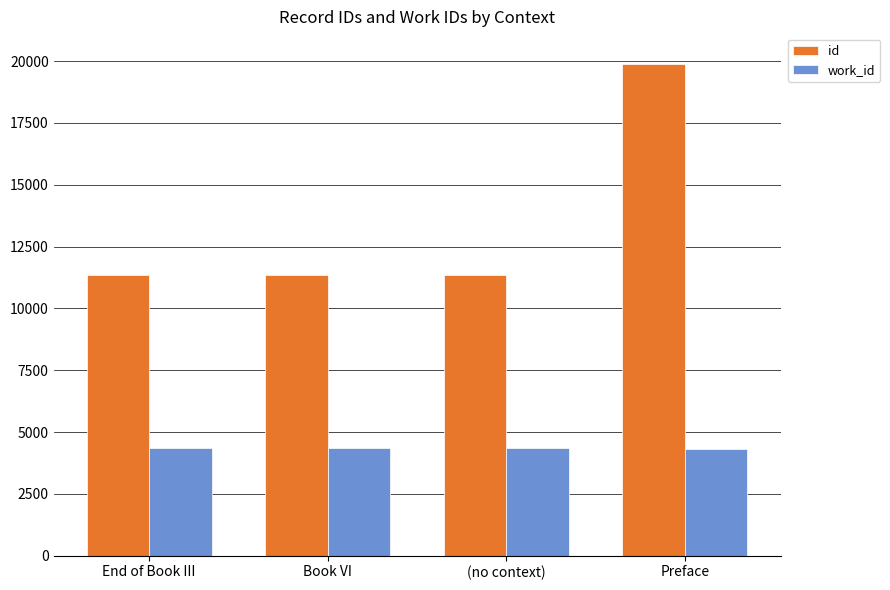

What is the total value across all series at (no context)?

15697